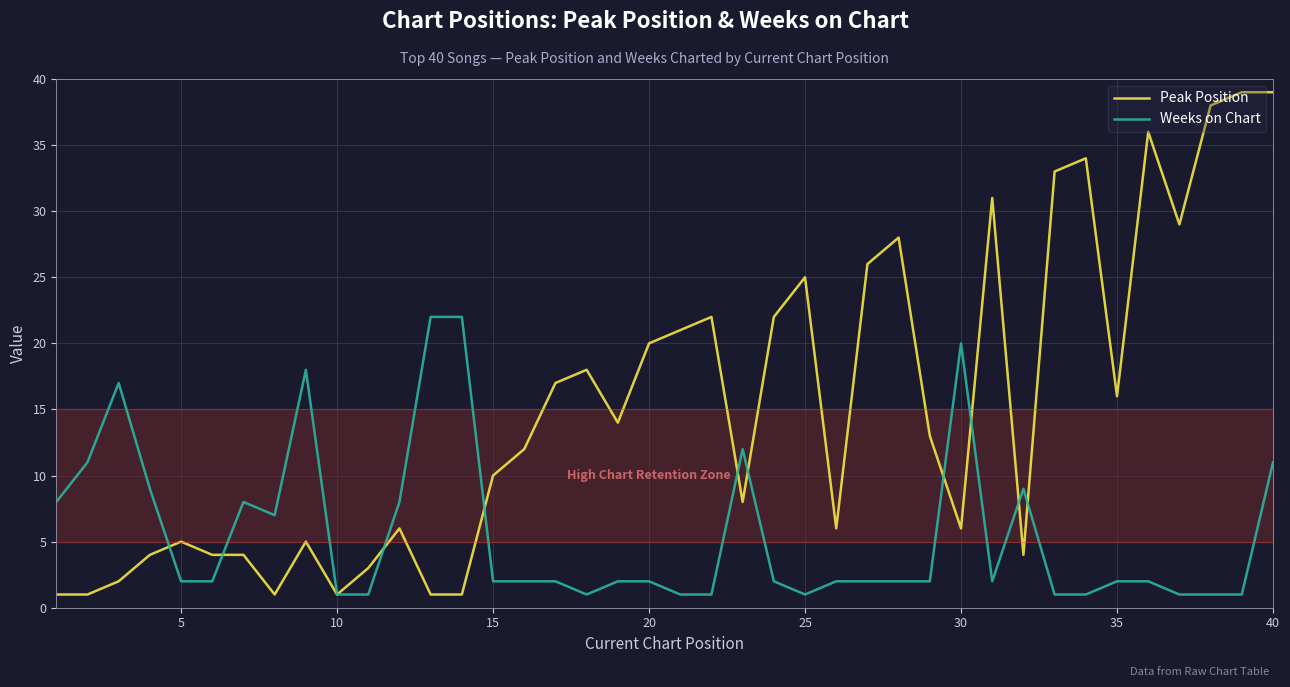

Which series has the largest total across all categories?

Peak Position